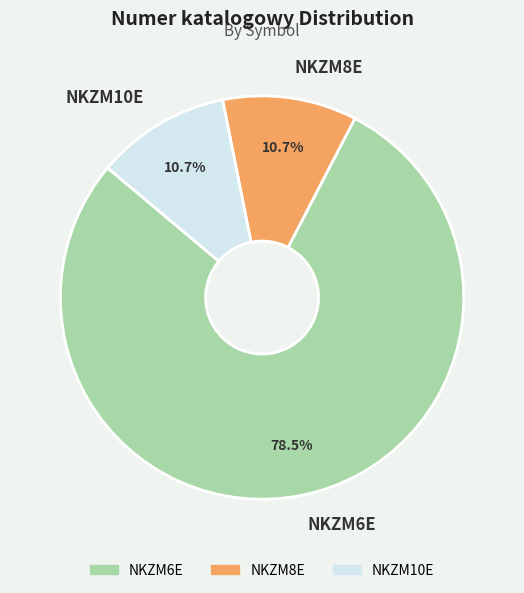

To the nearest percent, what portion does NKZM10E represent?

11%